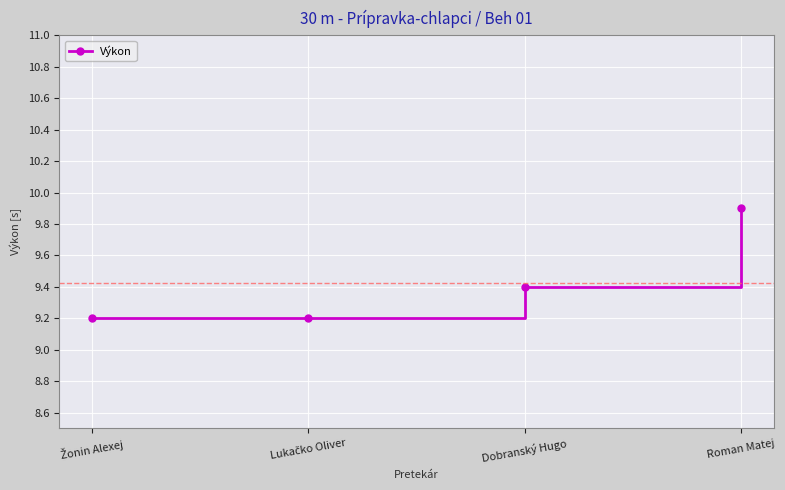

What is the average value?

9.4